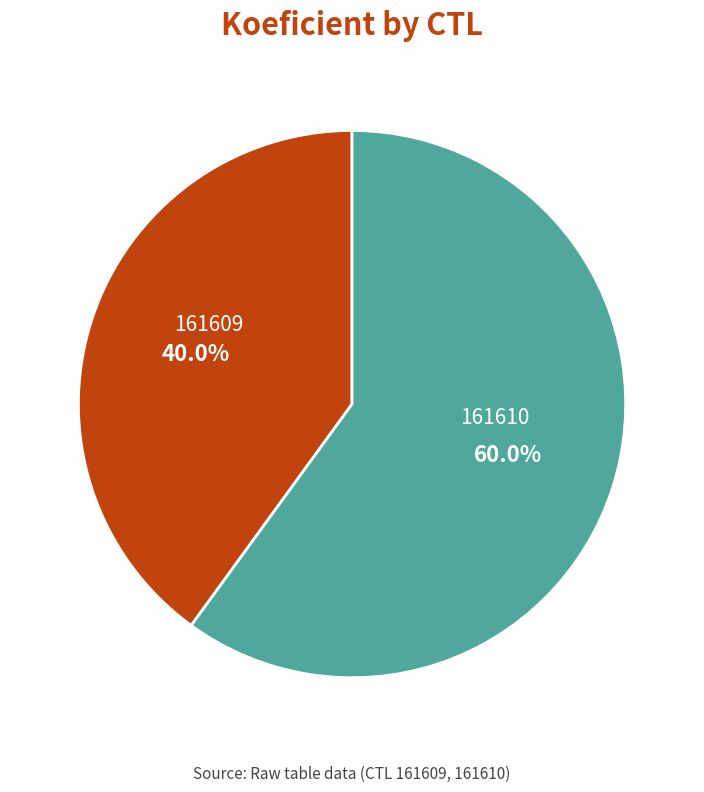

Do 161610 and 161609 together represent more than half of the pie?

Yes